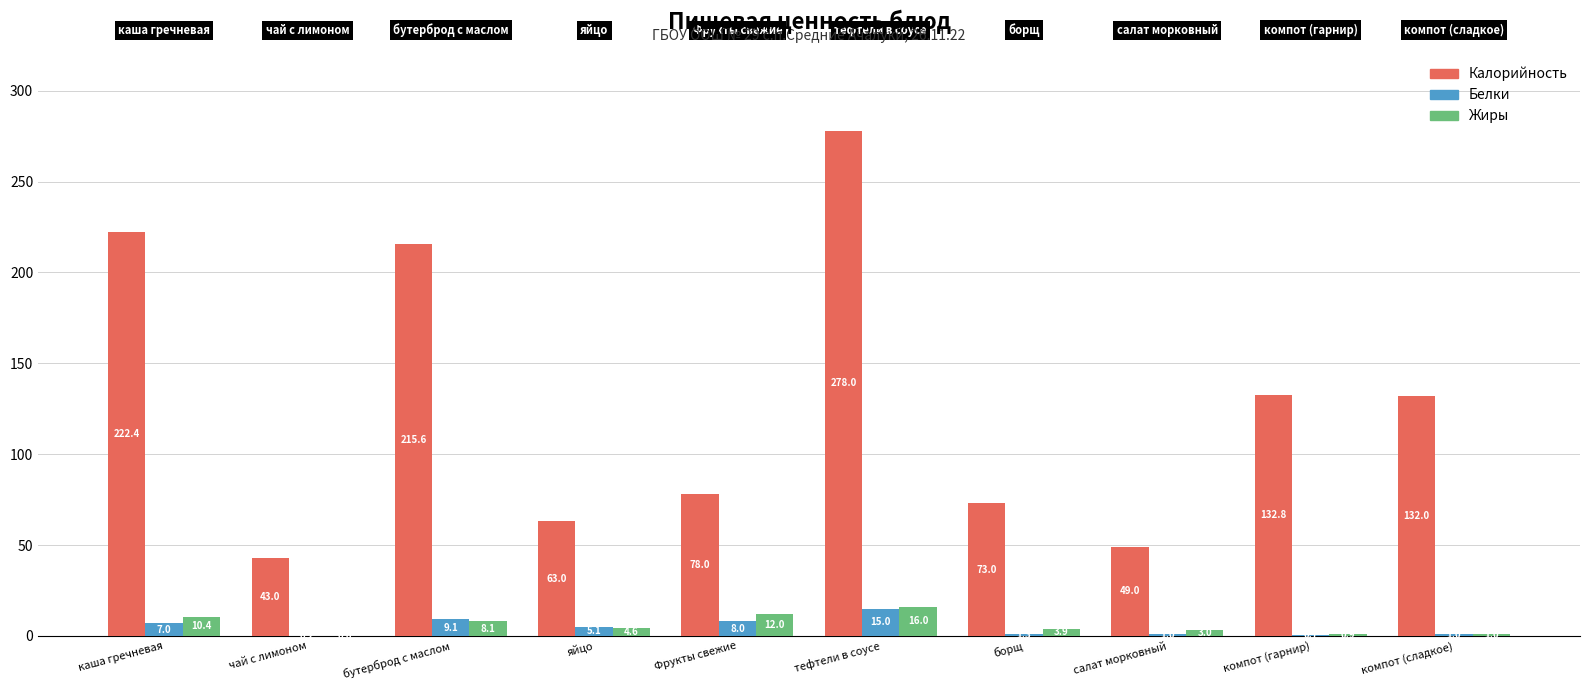

Does the chart contain stacked bars?

No